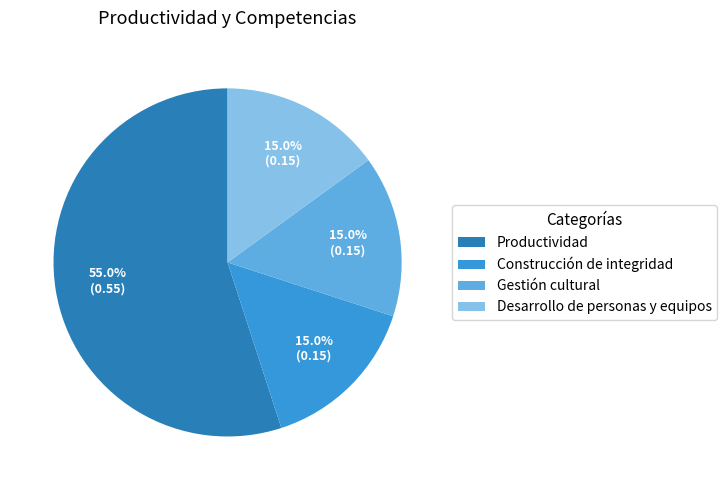

Which category has the biggest portion of the pie?

Productividad